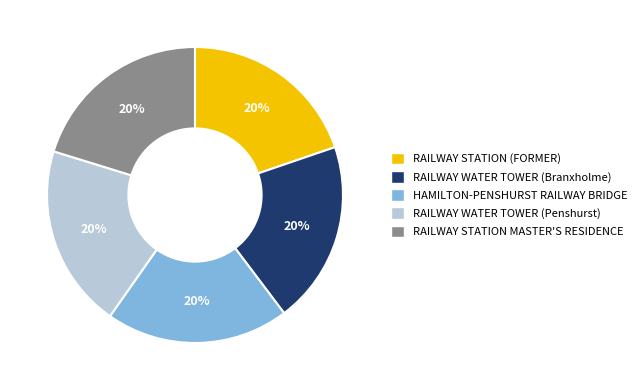

To the nearest percent, what is the average slice percentage?

20%